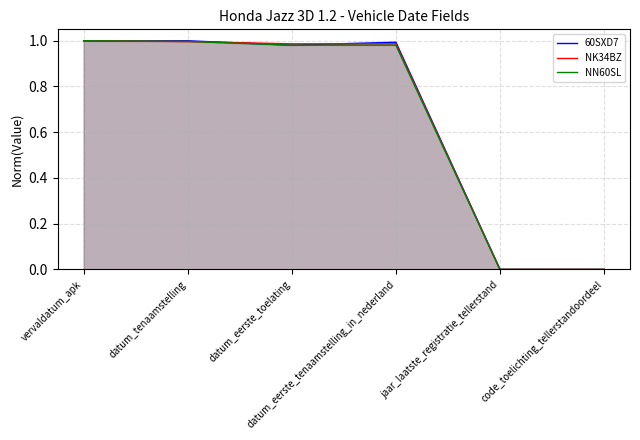

Reading left to right, extract all data points from this chart.

60SXD7: vervaldatum_apk=1.0	datum_tenaamstelling=1.0	datum_eerste_toelating=1.0	datum_eerste_tenaamstelling_in_nederland=1.0	jaar_laatste_registratie_tellerstand=0.0	code_toelichting_tellerstandoordeel=0.0
NK34BZ: vervaldatum_apk=1.0	datum_tenaamstelling=1.0	datum_eerste_toelating=1.0	datum_eerste_tenaamstelling_in_nederland=1.0	jaar_laatste_registratie_tellerstand=0.0	code_toelichting_tellerstandoordeel=0.0
NN60SL: vervaldatum_apk=1.0	datum_tenaamstelling=1.0	datum_eerste_toelating=1.0	datum_eerste_tenaamstelling_in_nederland=1.0	jaar_laatste_registratie_tellerstand=0.0	code_toelichting_tellerstandoordeel=0.0